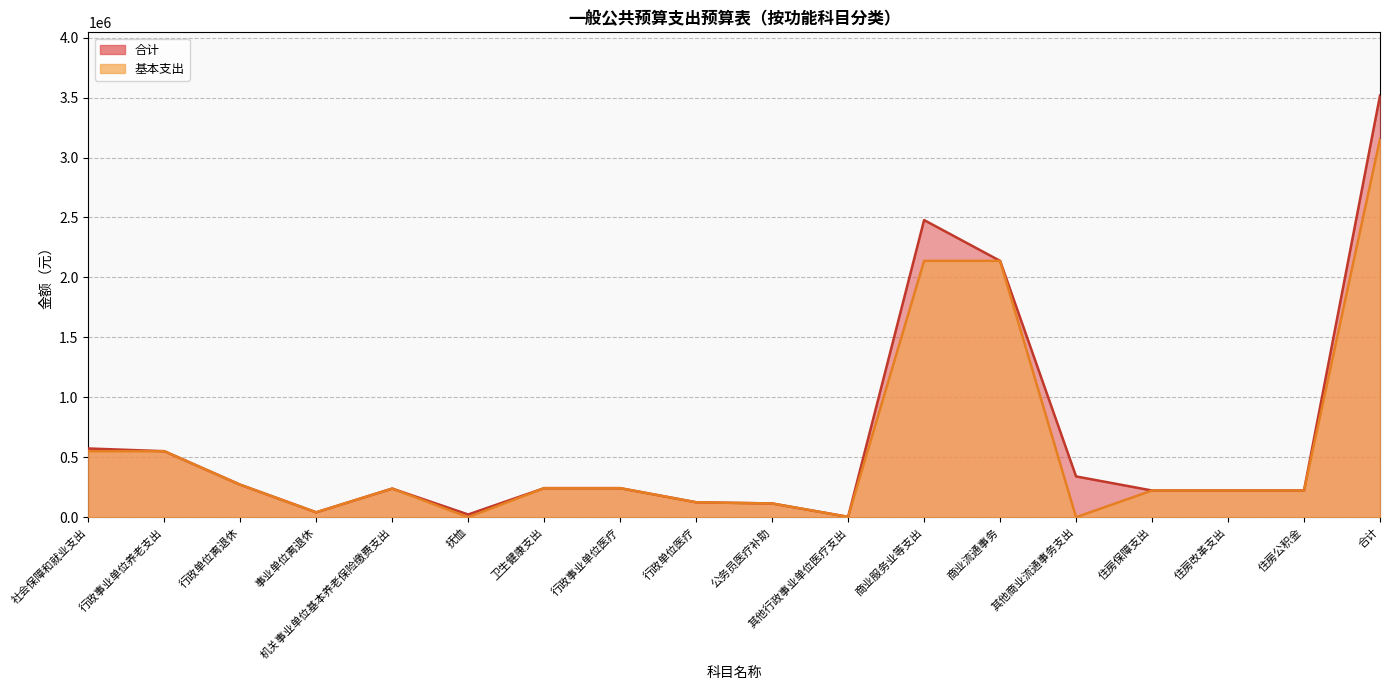

The 合计 series shows 222660 at 住房保障支出. True or false?

True